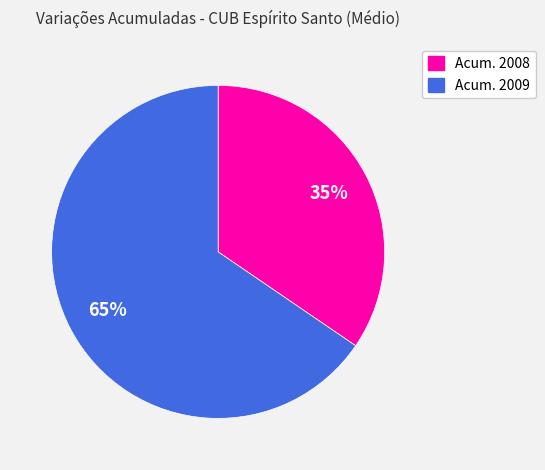

Is there any slice that represents more than half of the pie?

Yes